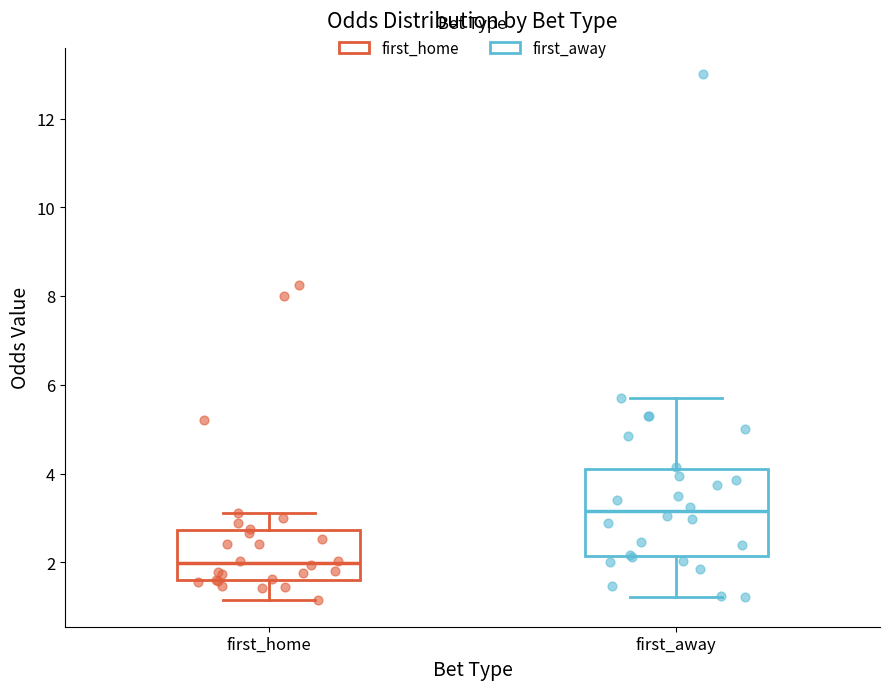

Which box has the highest median line?

first_away